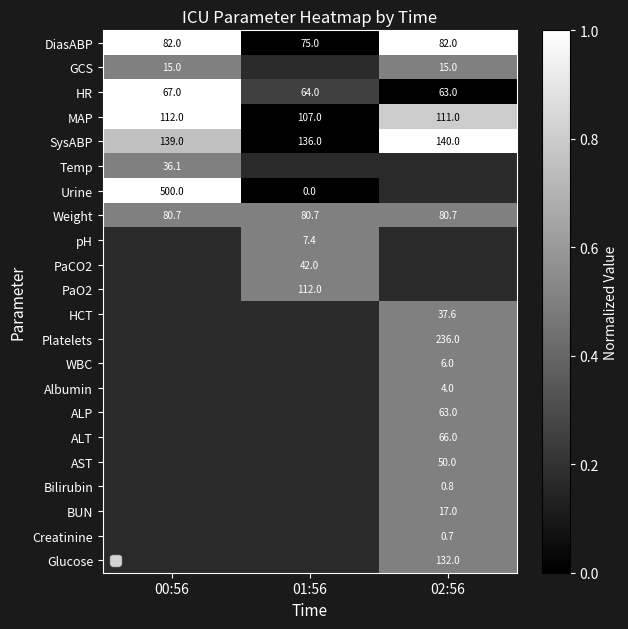

At which category does the chart reach its minimum across all series?

01:56